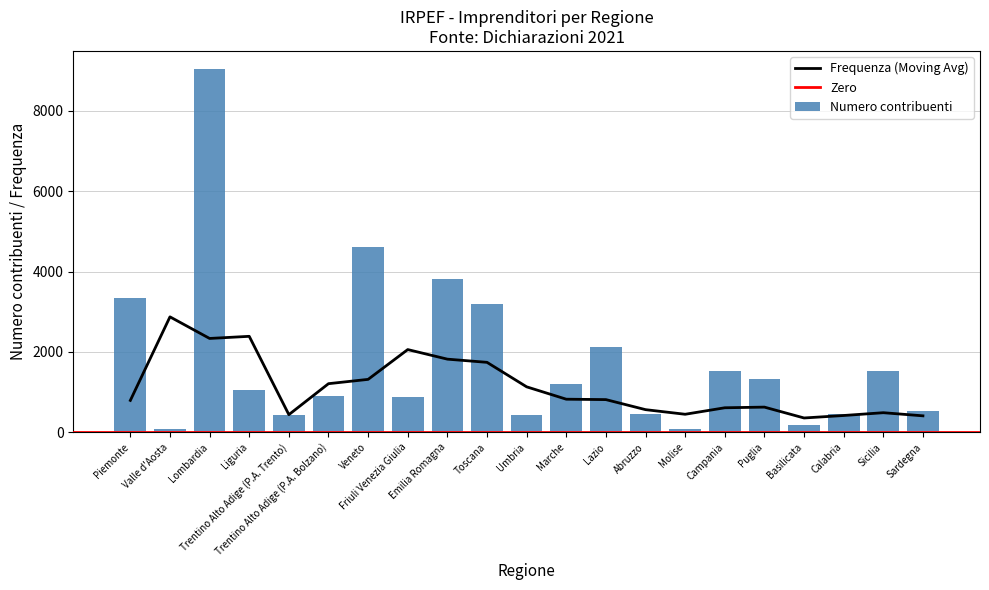

What is the highest value of the Numero contribuenti series?

9042